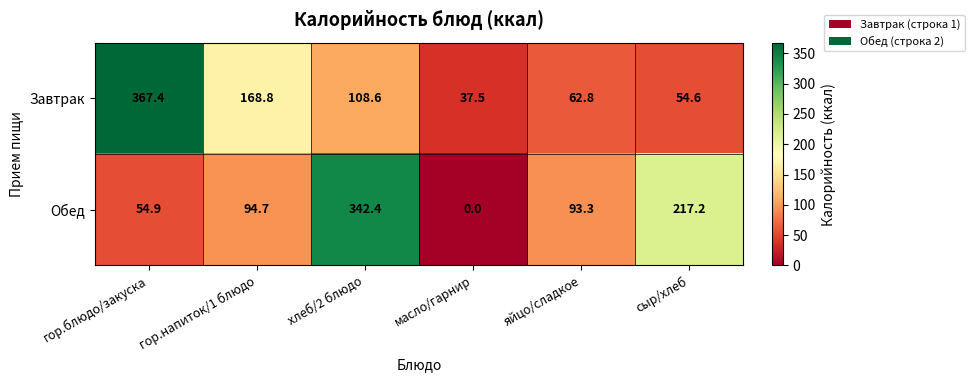

Which series has the largest range (max minus min)?

Обед